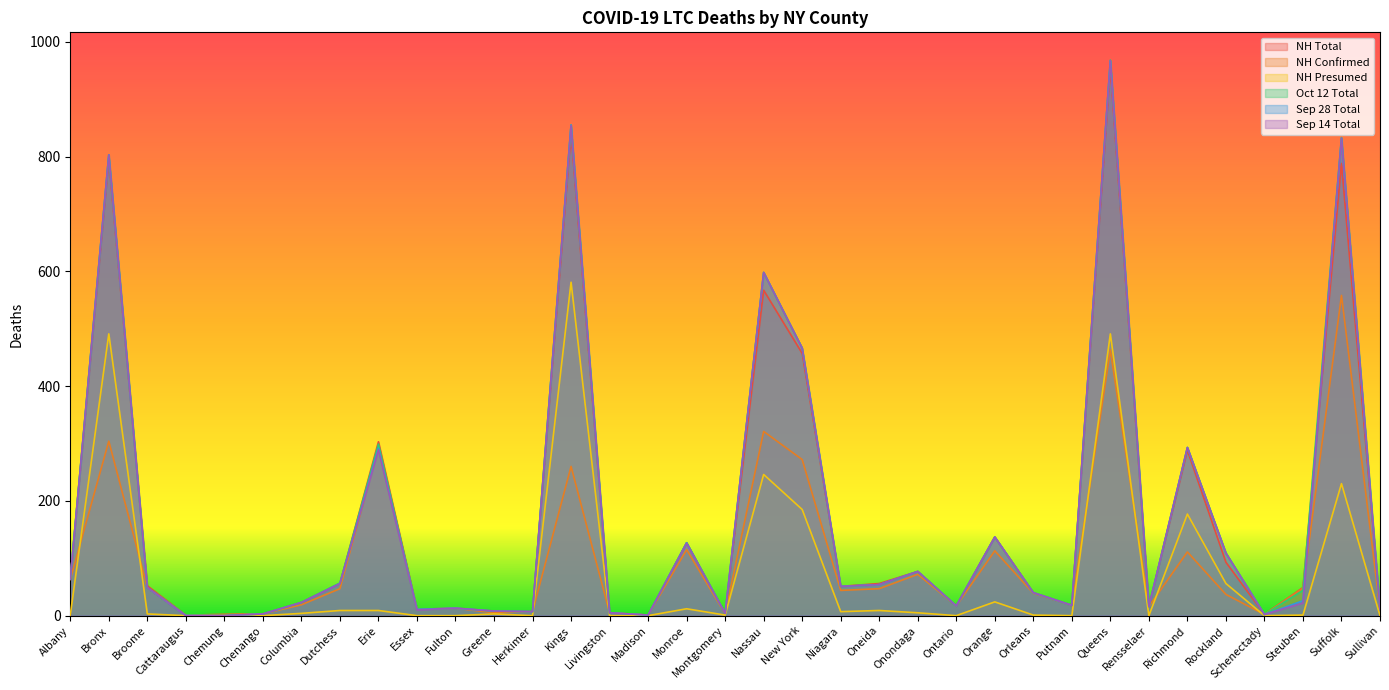

Reading left to right, extract all data points from this chart.

NH Total: 64	795	52	1	2	3	23	56	303	11	13	8	7	841	5	1	127	4	567	457	51	56	77	17	137	40	18	954	16	288	93	2	49	788	11
NH Confirmed: 63	304	49	1	2	3	19	47	294	11	13	5	7	260	5	1	115	3	321	272	44	47	72	17	113	39	18	463	16	111	37	2	48	558	11
NH Presumed: 1	491	3	0	0	0	4	9	9	0	0	3	0	581	0	0	12	1	246	185	7	9	5	0	24	1	0	491	0	177	56	0	1	230	0
Oct 12 Total: 64	803	49	1	0	3	23	57	299	11	13	8	7	855	5	1	127	4	598	466	51	54	77	17	137	40	18	968	16	293	109	2	44	833	11
Sep 28 Total: 64	803	49	0	0	3	23	56	292	11	13	8	7	855	5	1	127	4	598	466	51	54	77	17	137	40	18	967	16	293	109	2	26	832	11
Sep 14 Total: 64	803	49	0	0	3	23	56	289	10	13	8	7	854	5	1	126	4	598	466	51	54	77	17	137	40	18	967	16	293	109	2	22	832	11